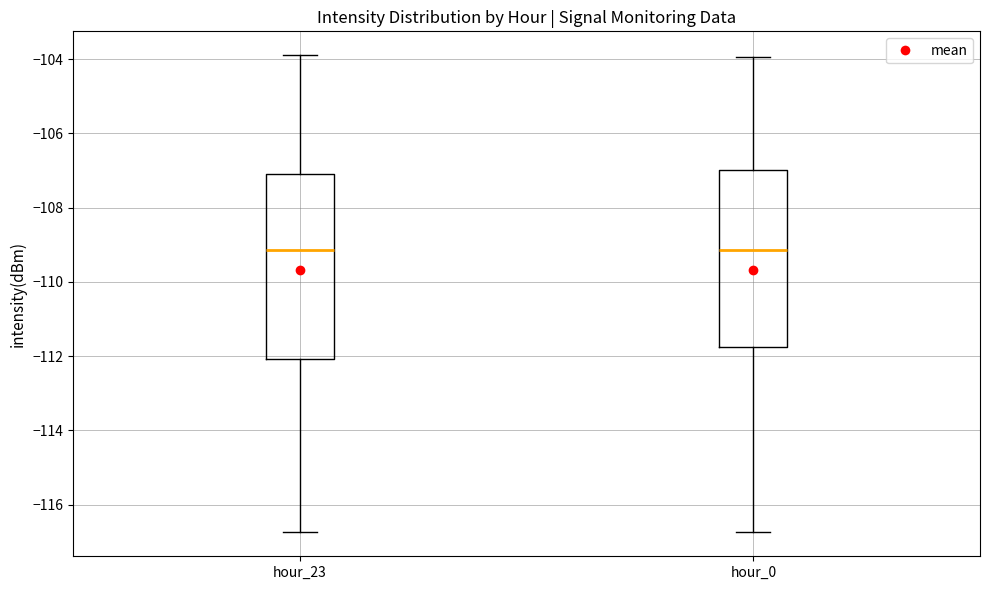

Reading left to right, read every box against the y-axis: the position of its median line, the range the box covers, and the ends of its whiskers. The values are not printed on the chart, so give them approximately, as read against the axis.

hour_23: median -109.2, box -112.0 to -107.2, whiskers -116.8 to -103.8
hour_0: median -109.2, box -111.8 to -107.0, whiskers -116.8 to -104.0